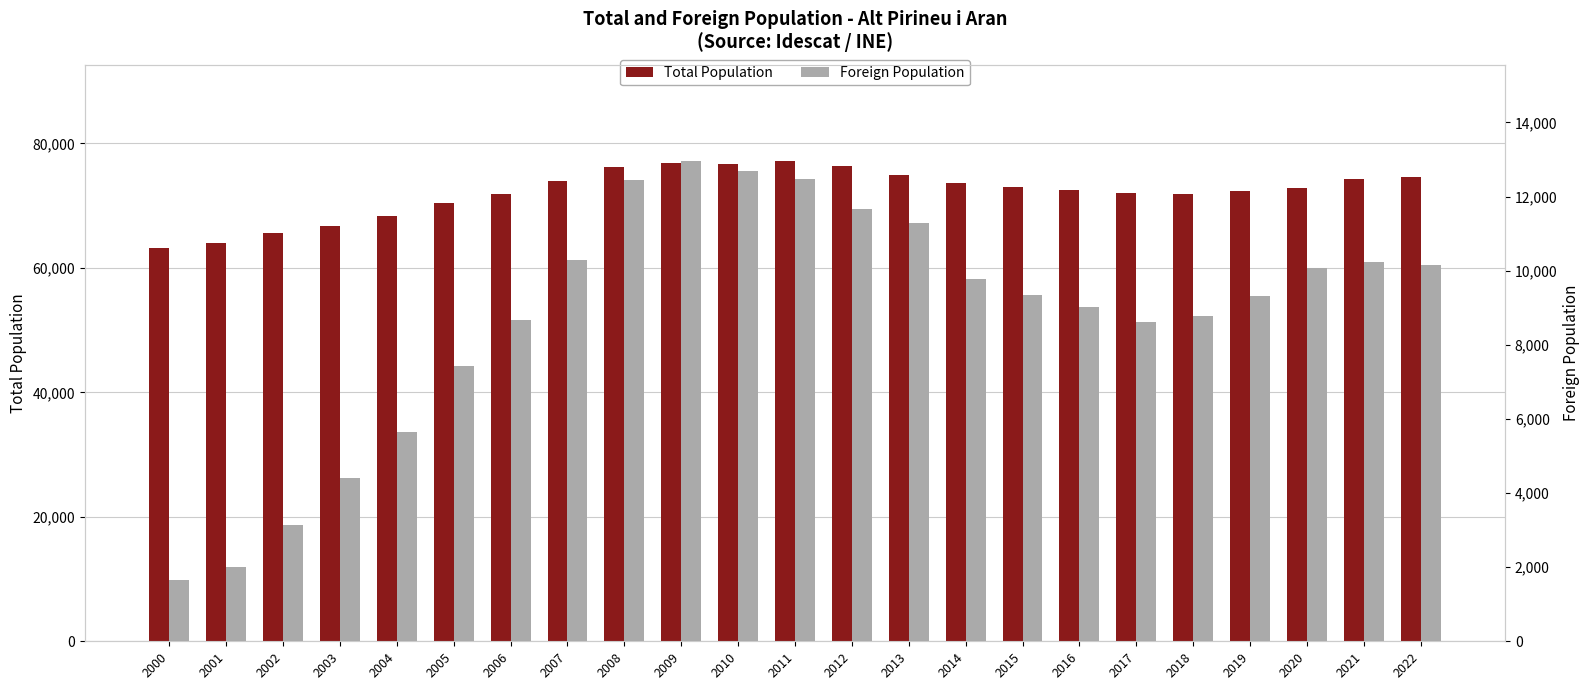

What is the value of the Total Population bar at the 9th from the left?

76287